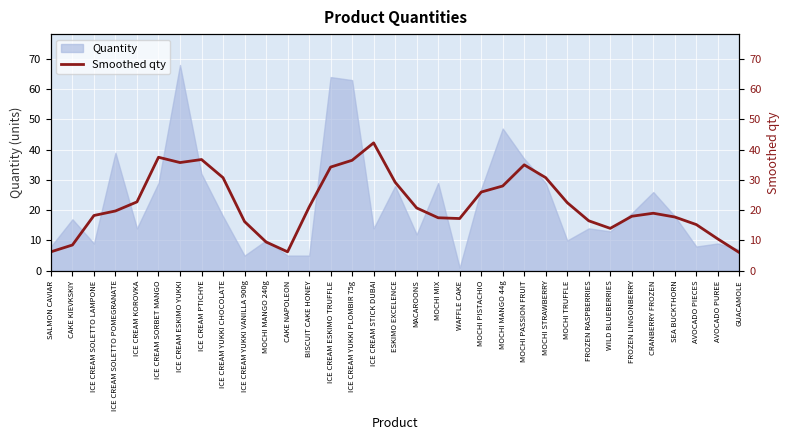

Which category has the lowest value in the Quantity series?

WAFFLE CAKE